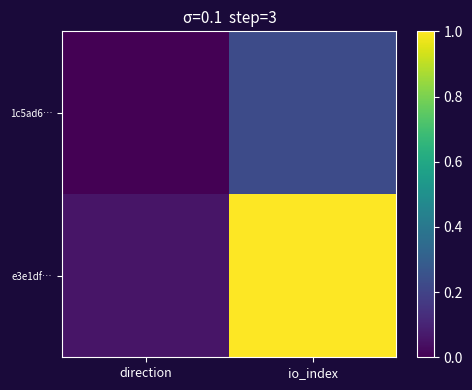

At which category is the sum across all series the highest?

io_index